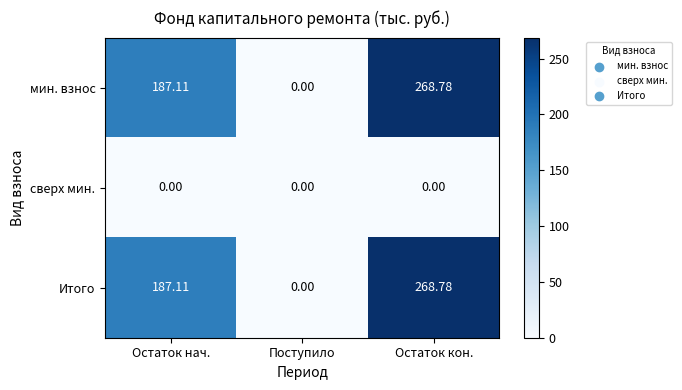

Where is мин. взнос nearest to the value 134?

Остаток нач.